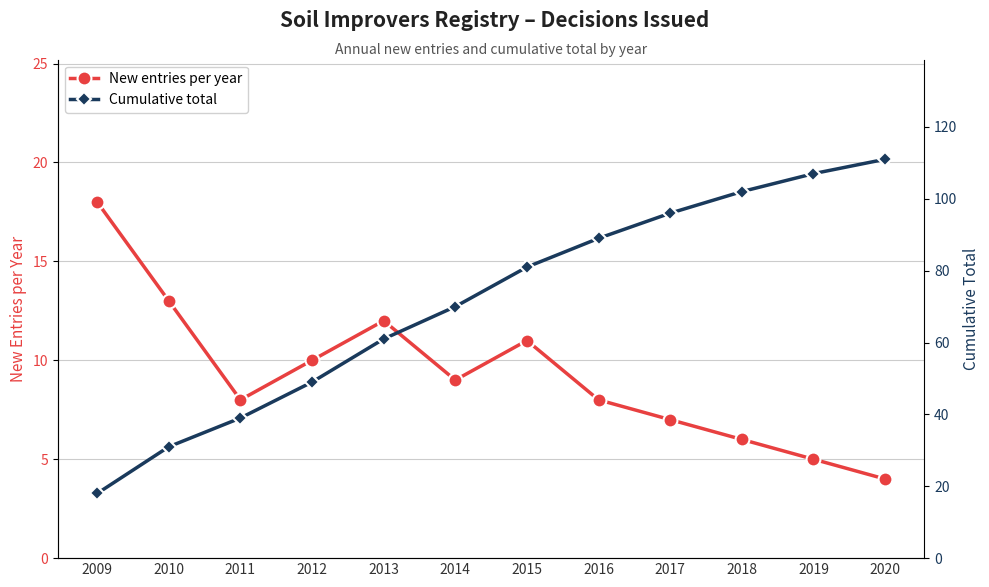

What is the value of the New entries per year point at the 1st from the left?

18